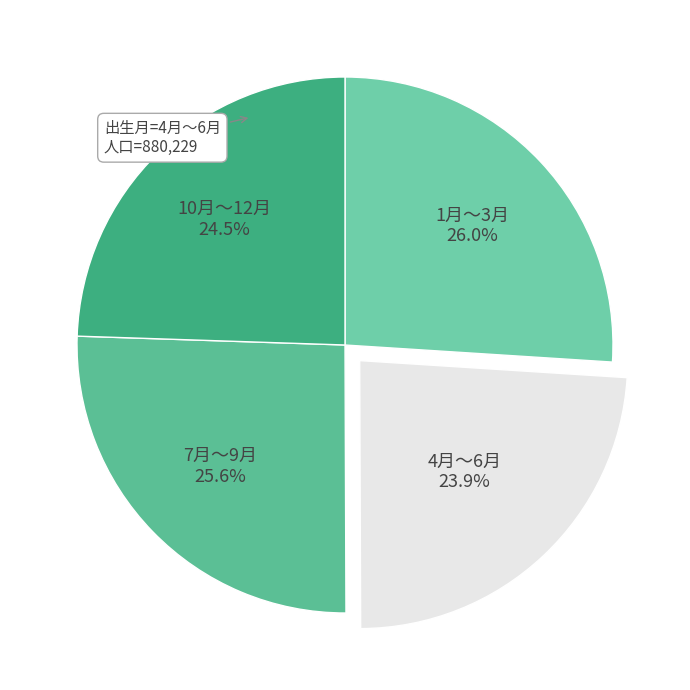

What percentage is the 4月～6月 slice, to the nearest percent?

24%